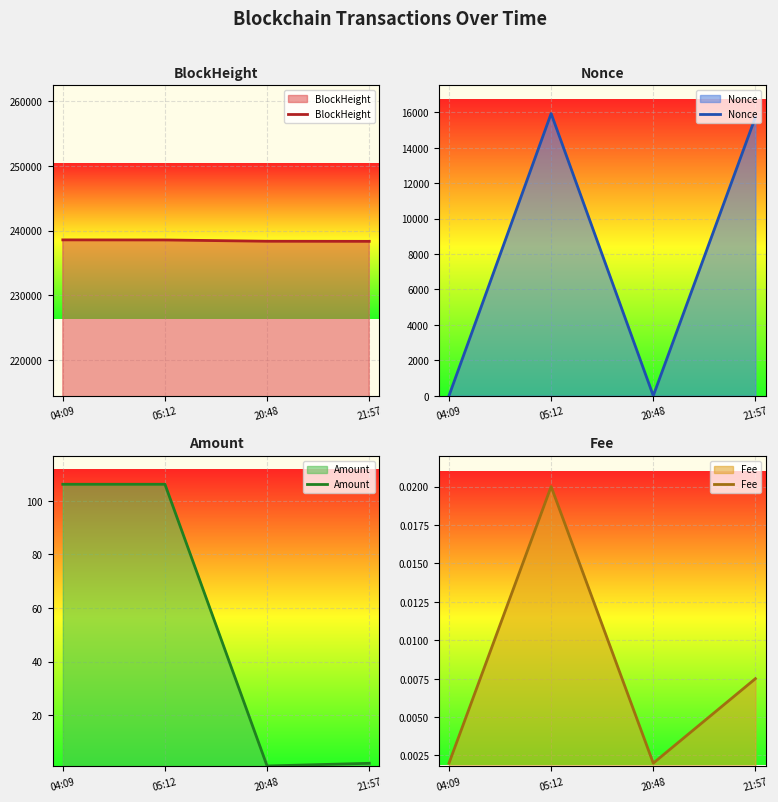

True or false: Amount and Fee intersect in this chart.

False